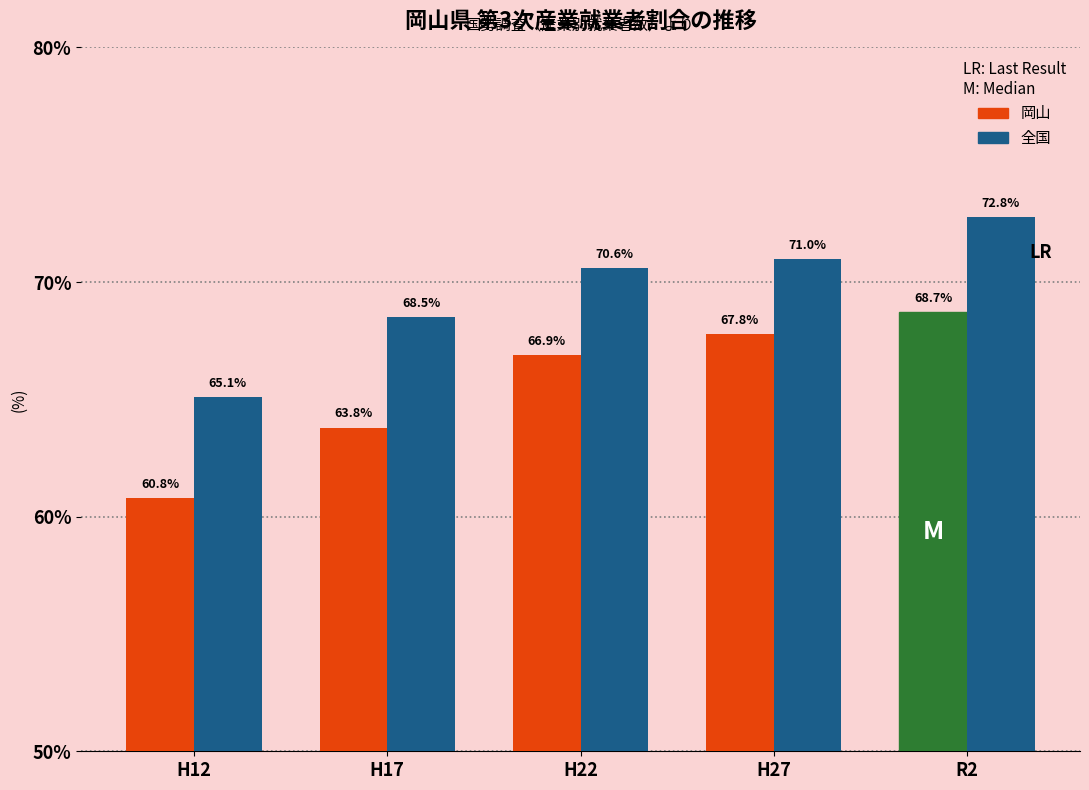

Reading left to right, transcribe all the data shown in this chart.

岡山: H12=60.8	H17=63.8	H22=66.9	H27=67.8	R2=68.7
全国: H12=65.1	H17=68.5	H22=70.6	H27=71.0	R2=72.8